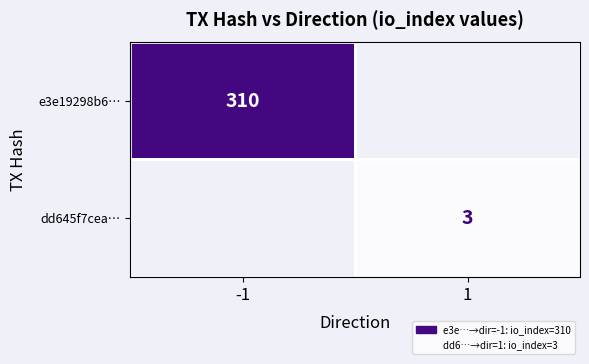

Is the value of e3e19298b6… at -1 greater than the value of dd645f7cea… at 1?

Yes